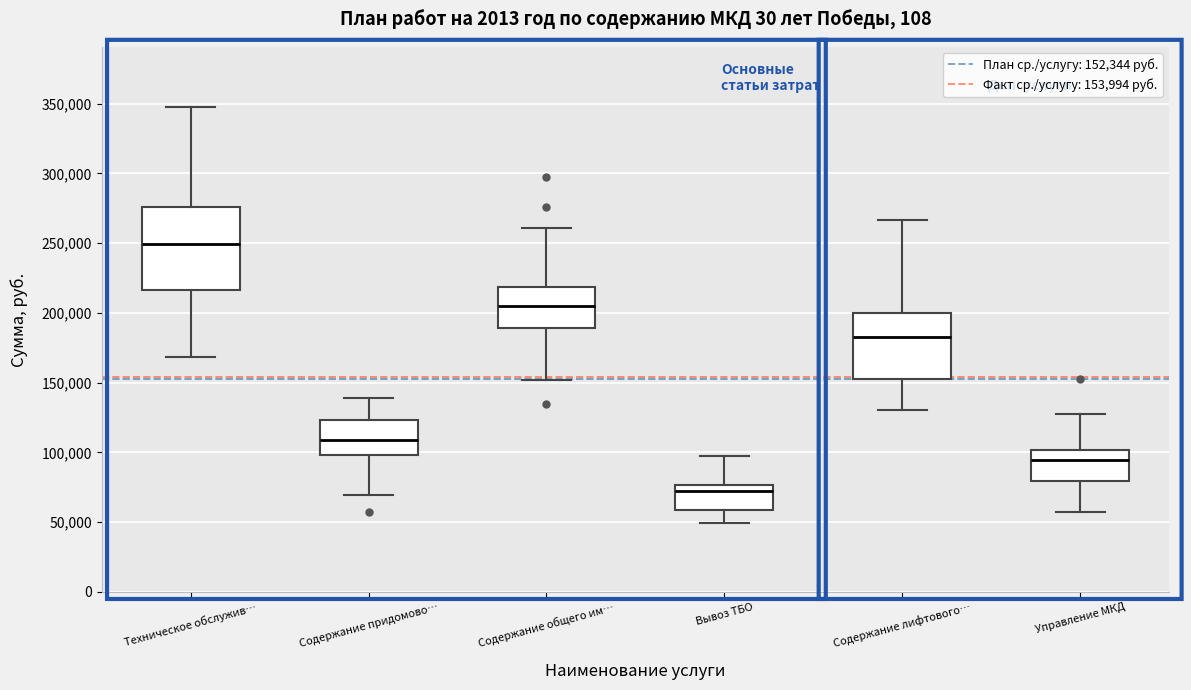

Reading left to right, read every box against the y-axis: the position of its median line, the range the box covers, and the ends of its whiskers. The values are not printed on the chart, so give them approximately, as read against the axis.

Техническое обслужив…: median 250000, box 215000 to 275000, whiskers 170000 to 345000
Содержание придомово…: median 110000, box 100000 to 125000, whiskers 70000 to 140000
Содержание общего им…: median 205000, box 190000 to 220000, whiskers 150000 to 260000
Вывоз ТБО: median 75000 (just below the box's upper edge), box 60000 to 75000, whiskers 50000 to 100000
Содержание лифтового…: median 185000, box 155000 to 200000, whiskers 130000 to 265000
Управление МКД: median 95000, box 80000 to 100000, whiskers 55000 to 130000